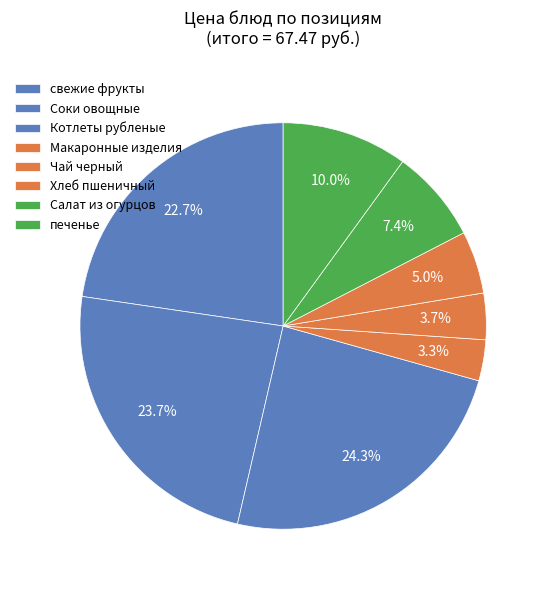

Is it true that Котлеты рубленые is 24% of the pie?

True